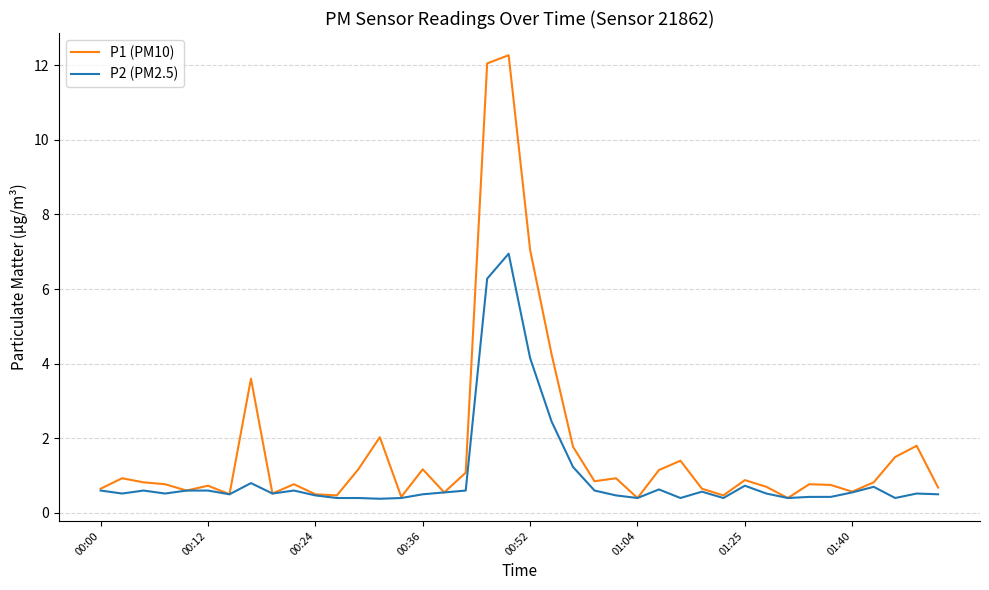

Rank the series by their maximum value, from lowest to highest.

P2 (PM2.5), P1 (PM10)